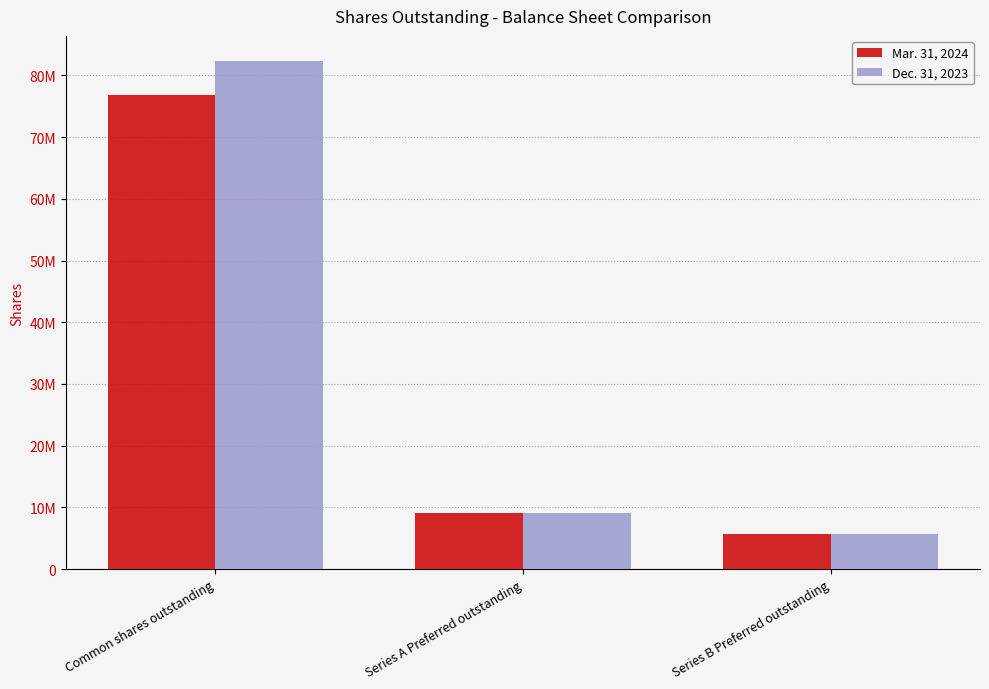

True or false: Mar. 31, 2024 has a value of 9017588 at Series A Preferred outstanding.

True